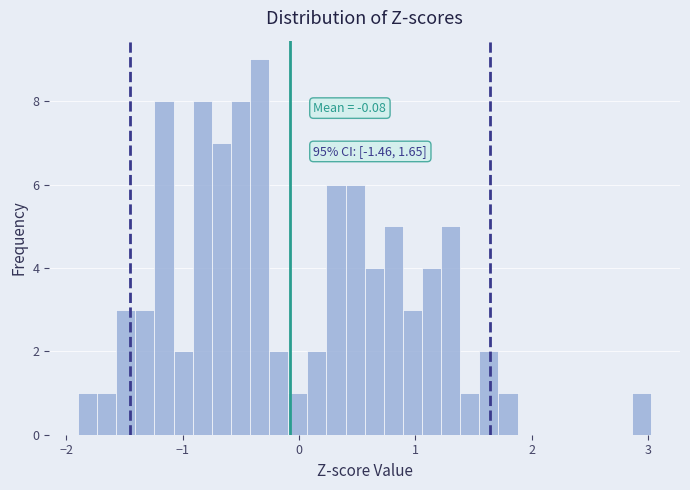

Read against the x-axis, roughly where is the centre of the tallest bar?

-0.3